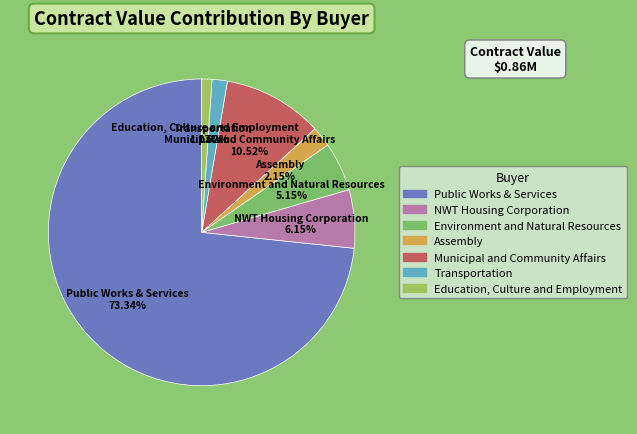

To the nearest percent, what percentage of the pie is Municipal and Community Affairs?

11%